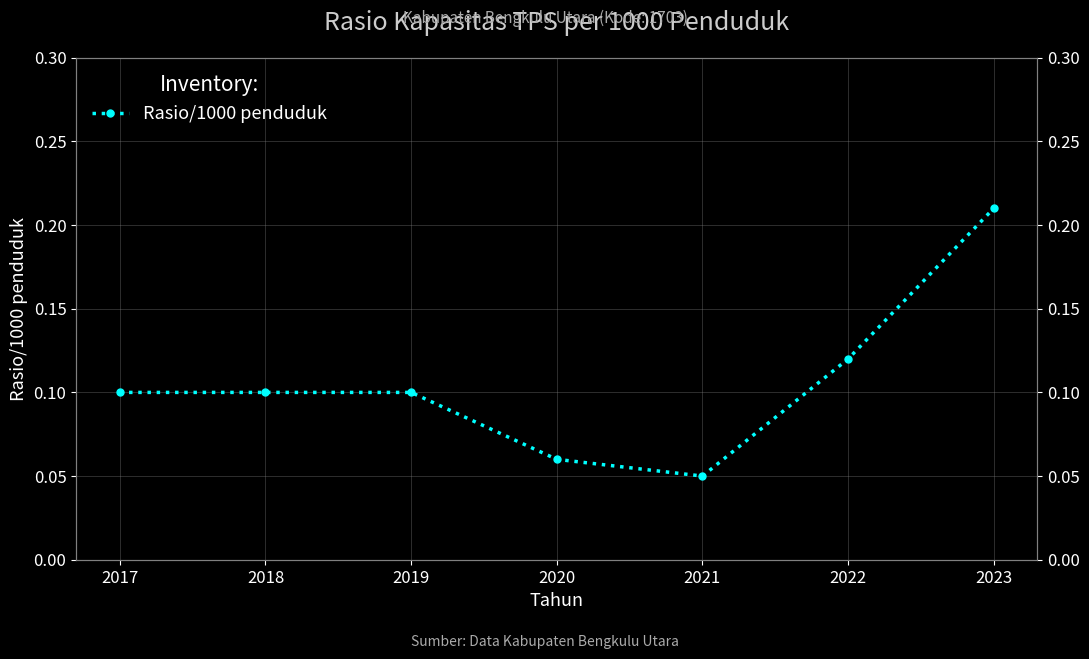

How many values are between 0 and 1?

7